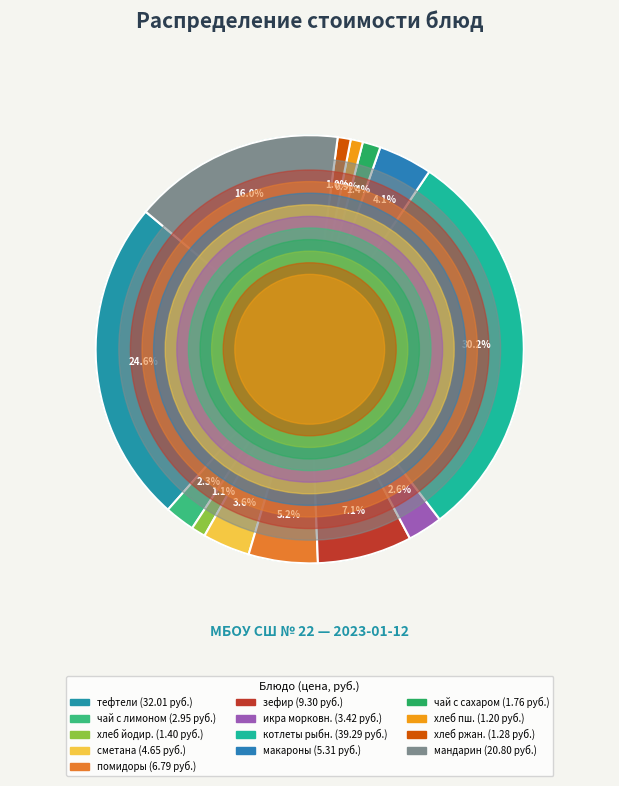

Rank the categories by value from highest to lowest.

котлеты рыбные, тефтели из говядины, мандарин, зефир, помидоры свежие, макаронные изделия, сметана, икра морковная, чай с лимоном, чай с сахаром, хлеб йодированный, хлеб ржано-пшеничный, Хлеб пшеничный